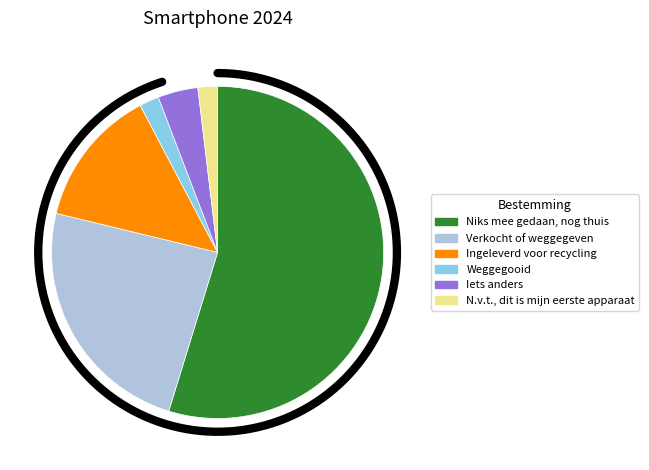

Is it true that Ingeleverd voor recycling is 2% of the pie?

False